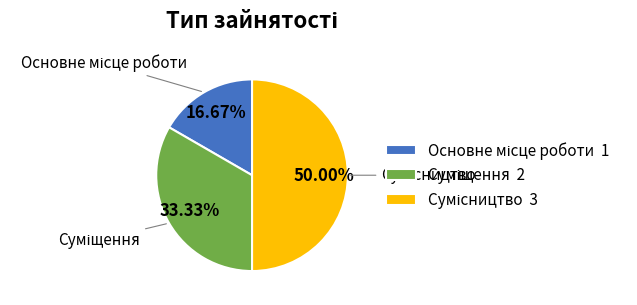

How much of the chart is everything except Сумісництво?

50.0%